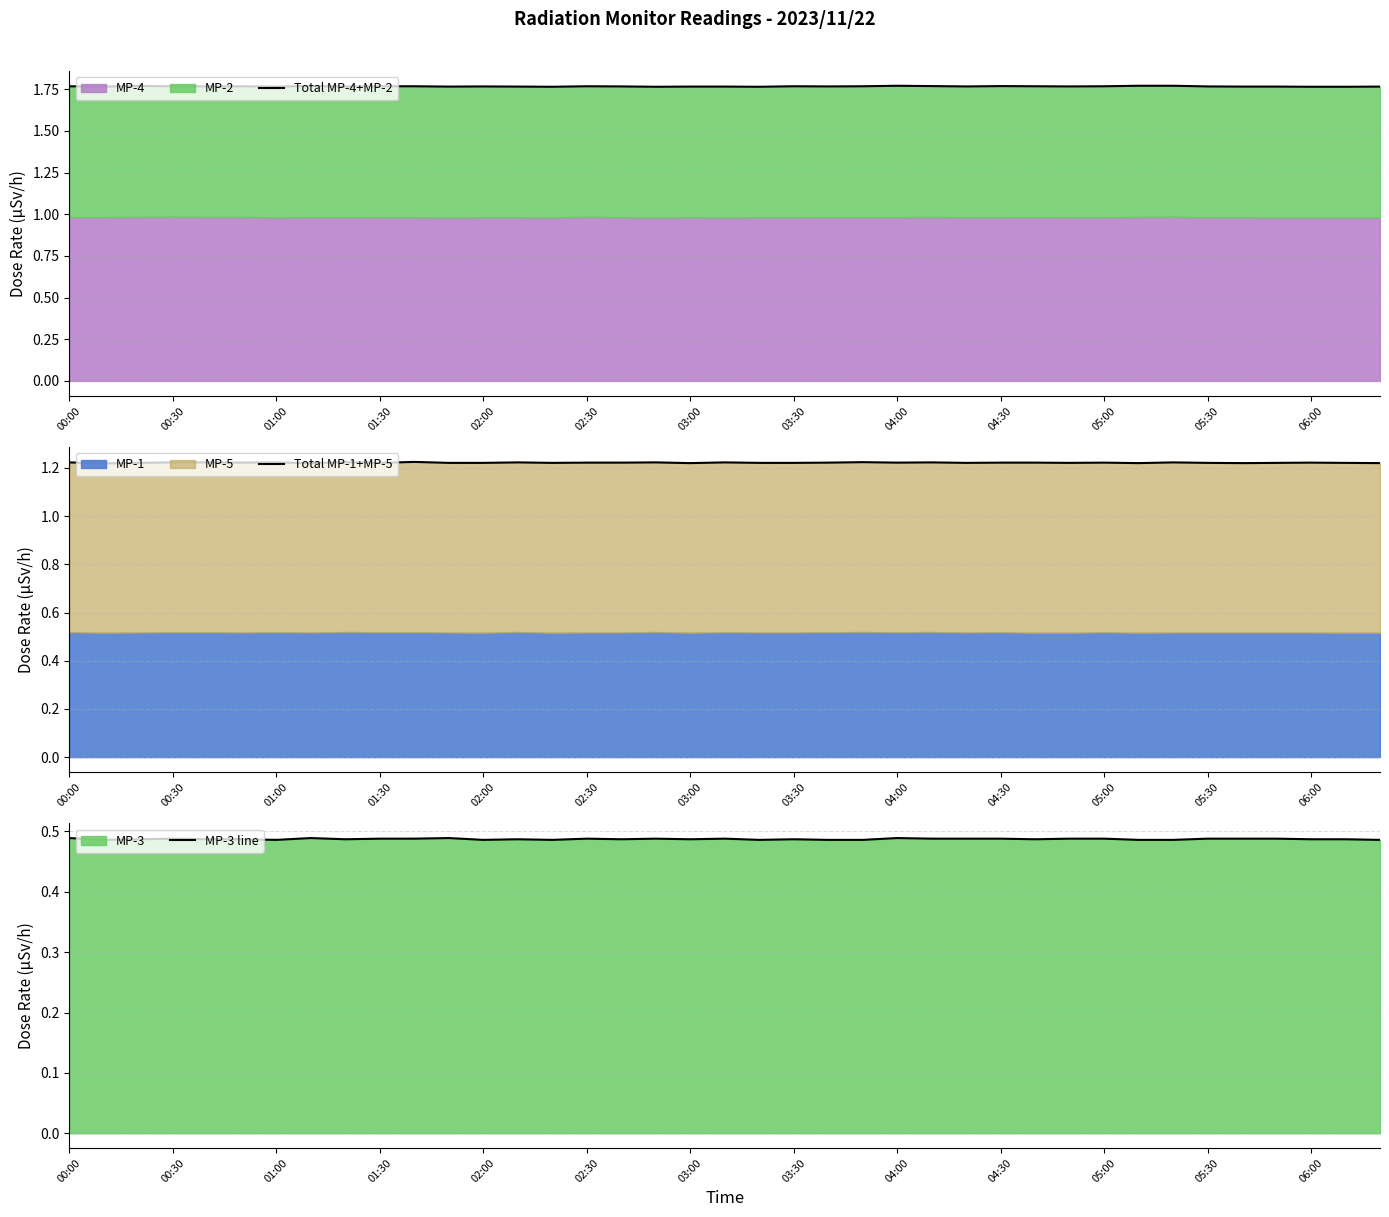

How many MP-3 line values are between 0 and 1?

39